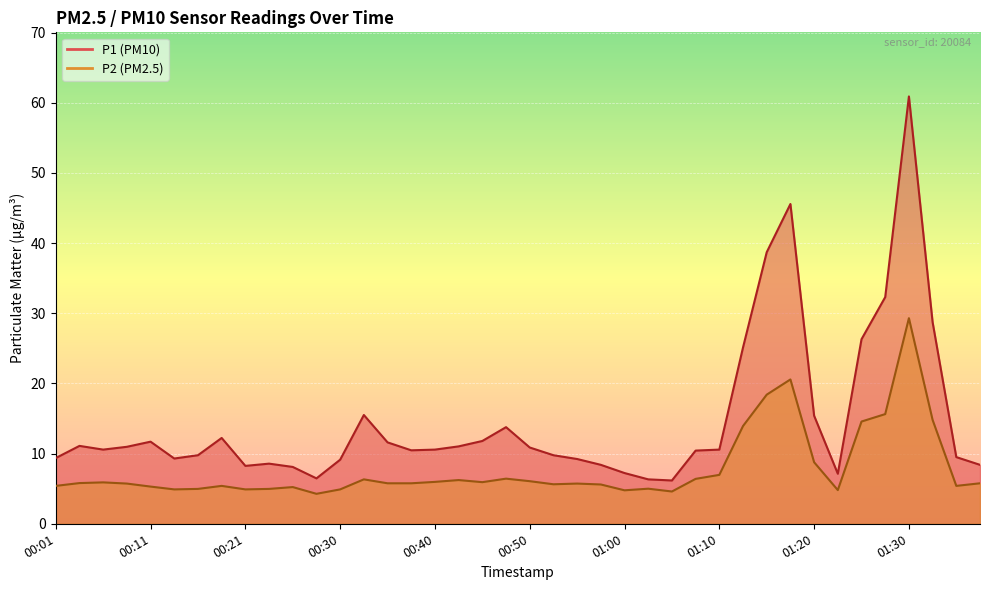

What is the difference between the P2 values at 01:28 and 01:00?

10.9